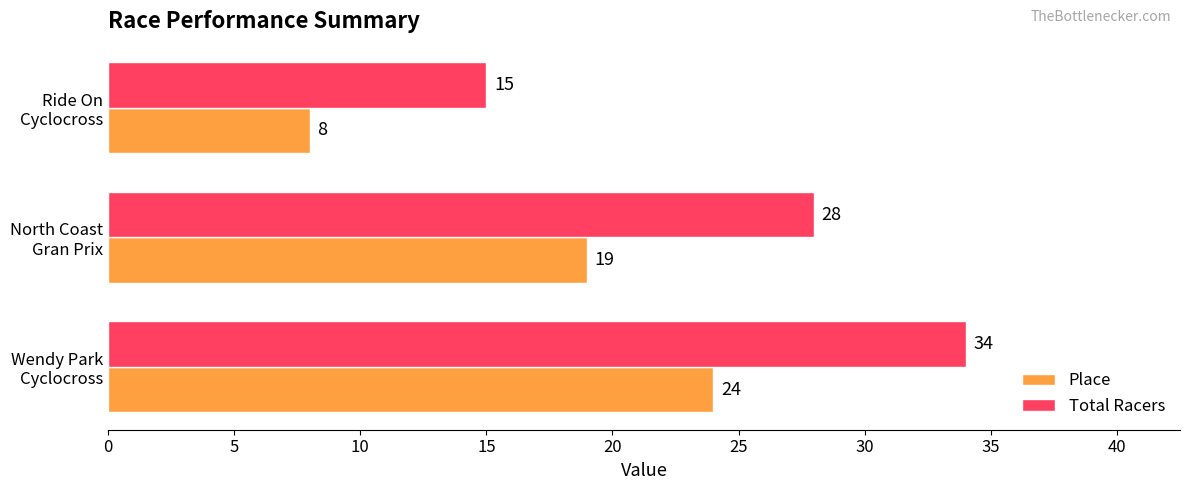

Which series has the largest total across all categories?

Total Racers